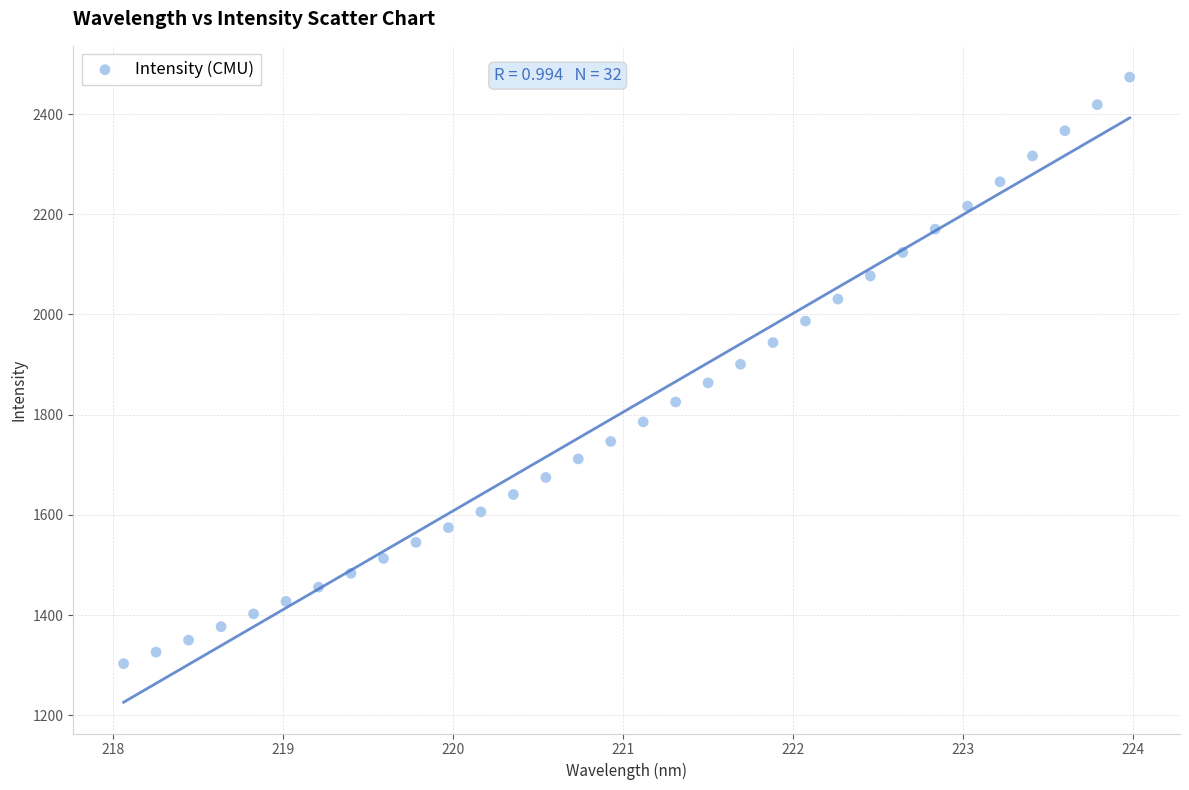

What is the range of Y values (max minus min)?

1170.5